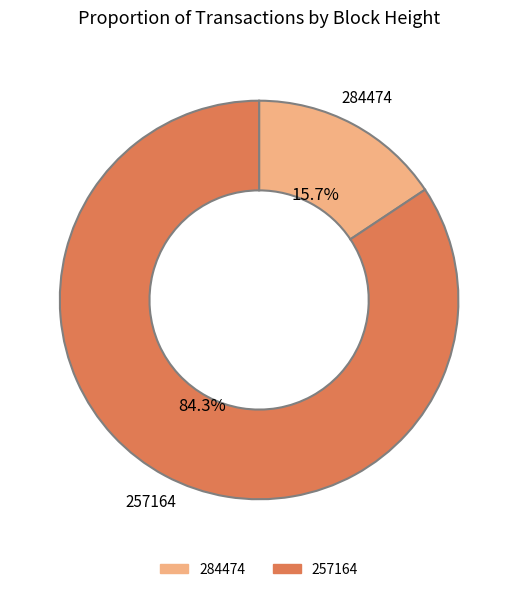

Count the number of slices in the pie.

2